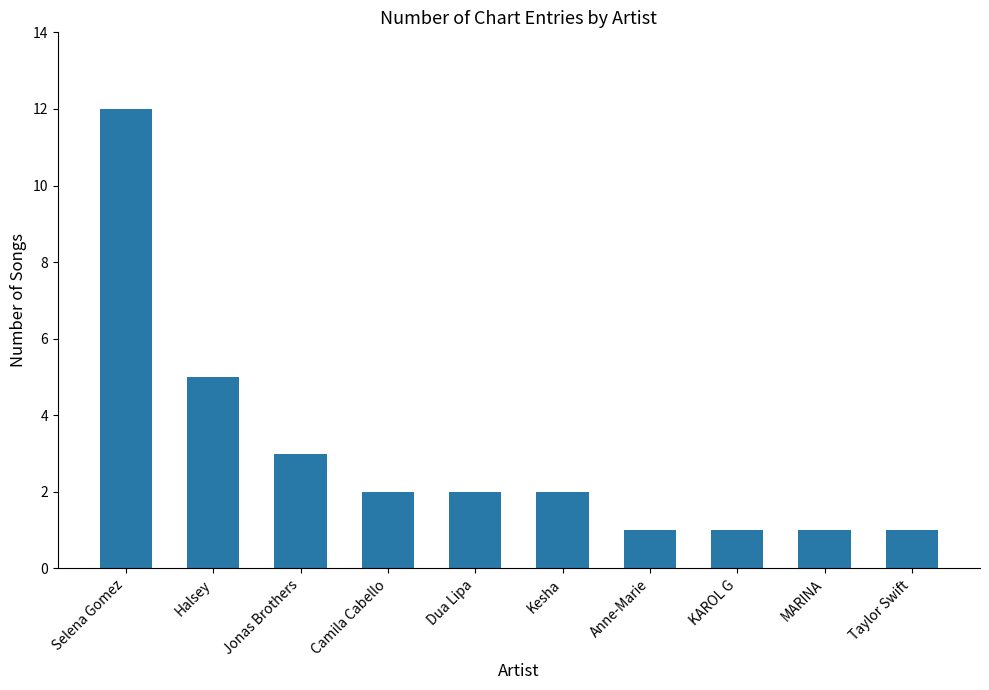

What is the value of the 9th bar from the left?

1